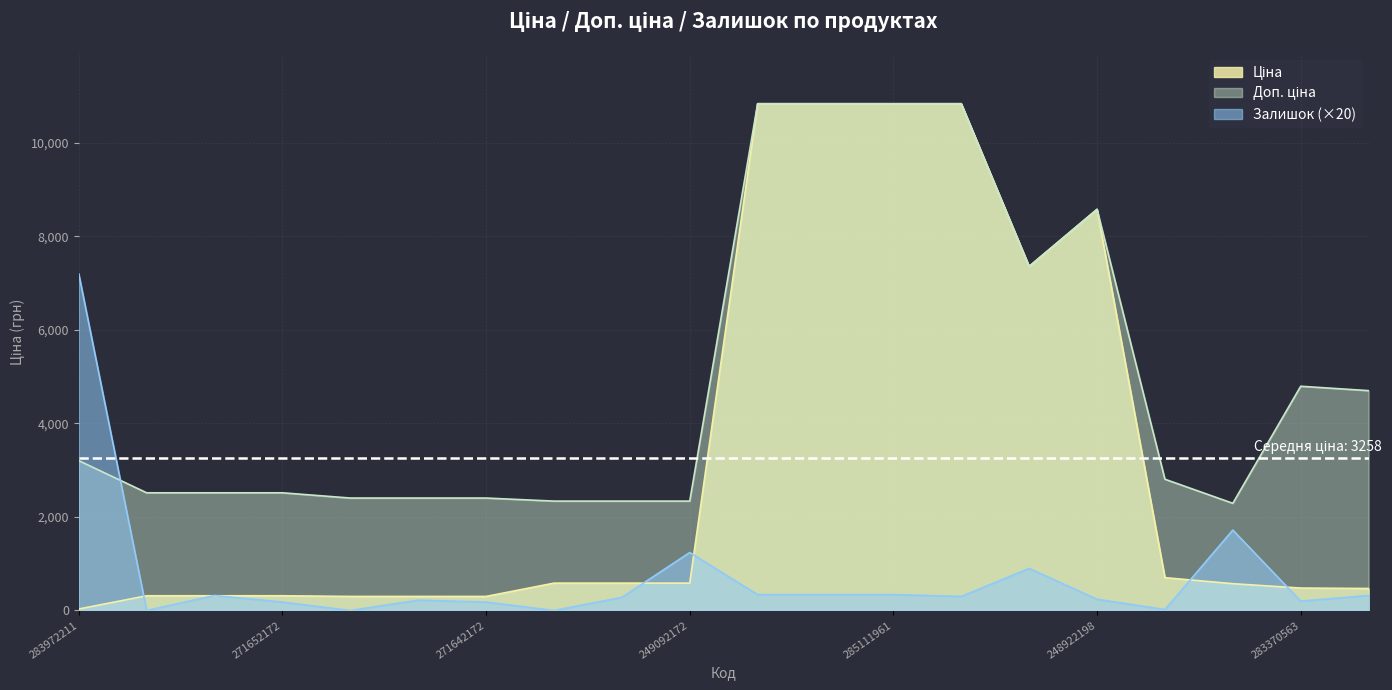

Which category has the lowest value in the Залишок series?

271652174